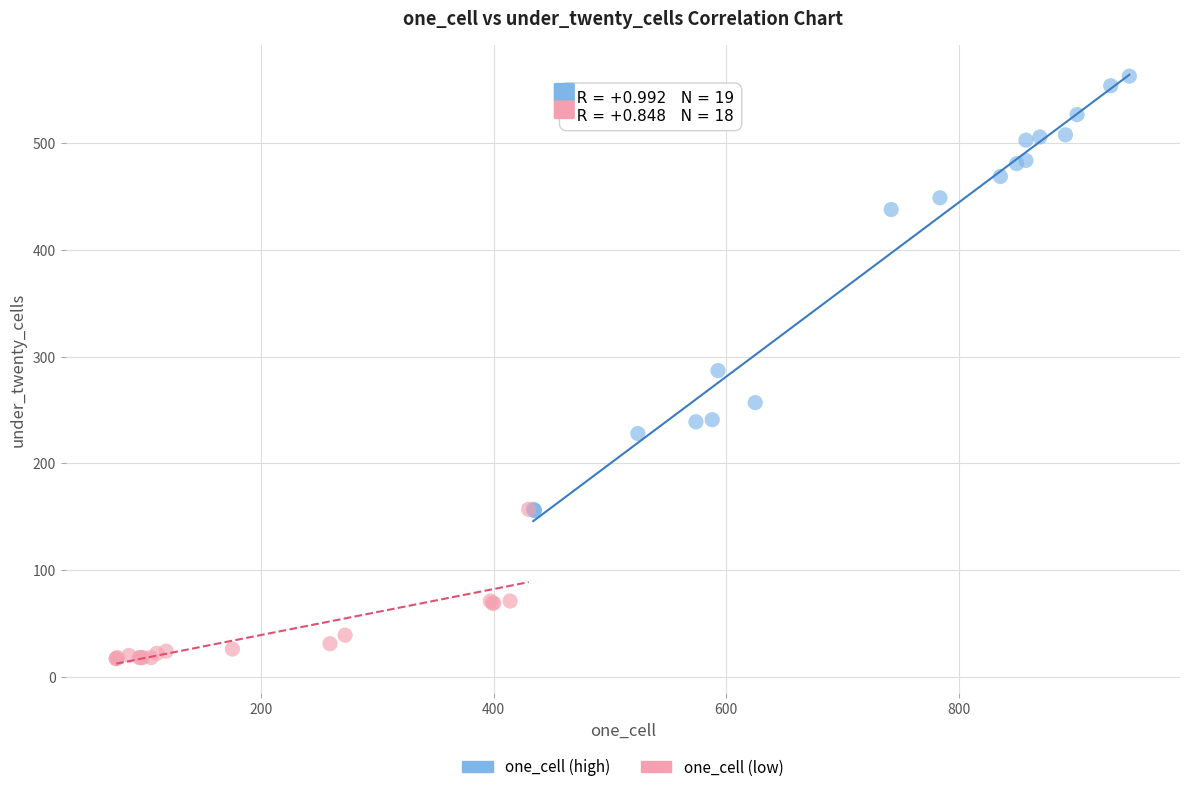

Which series has the largest Y range (max minus min)?

one_cell (high)